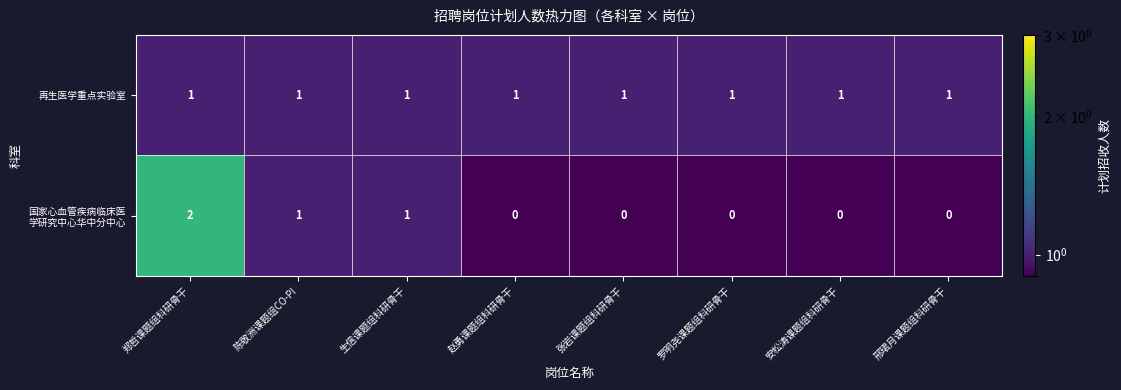

What is the sum of all 再生医学重点实验室 values?

8